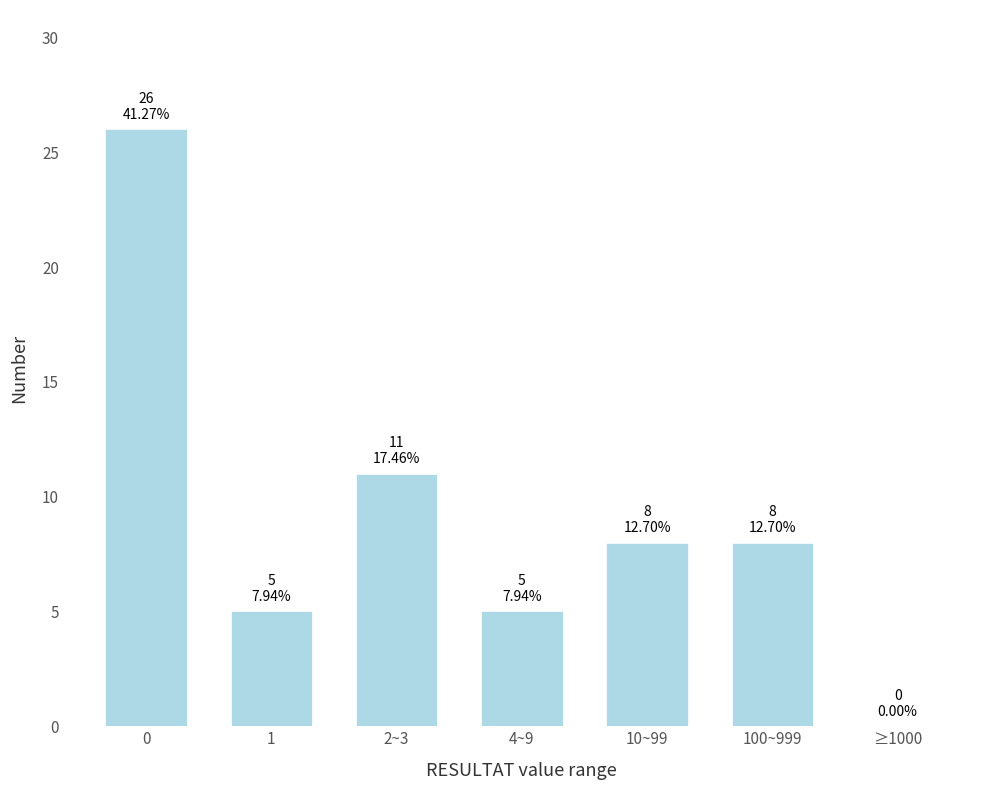

Reading left to right, extract all data points from this chart.

0=26	1=5	2~3=11	4~9=5	10~99=8	100~999=8	≥1000=0